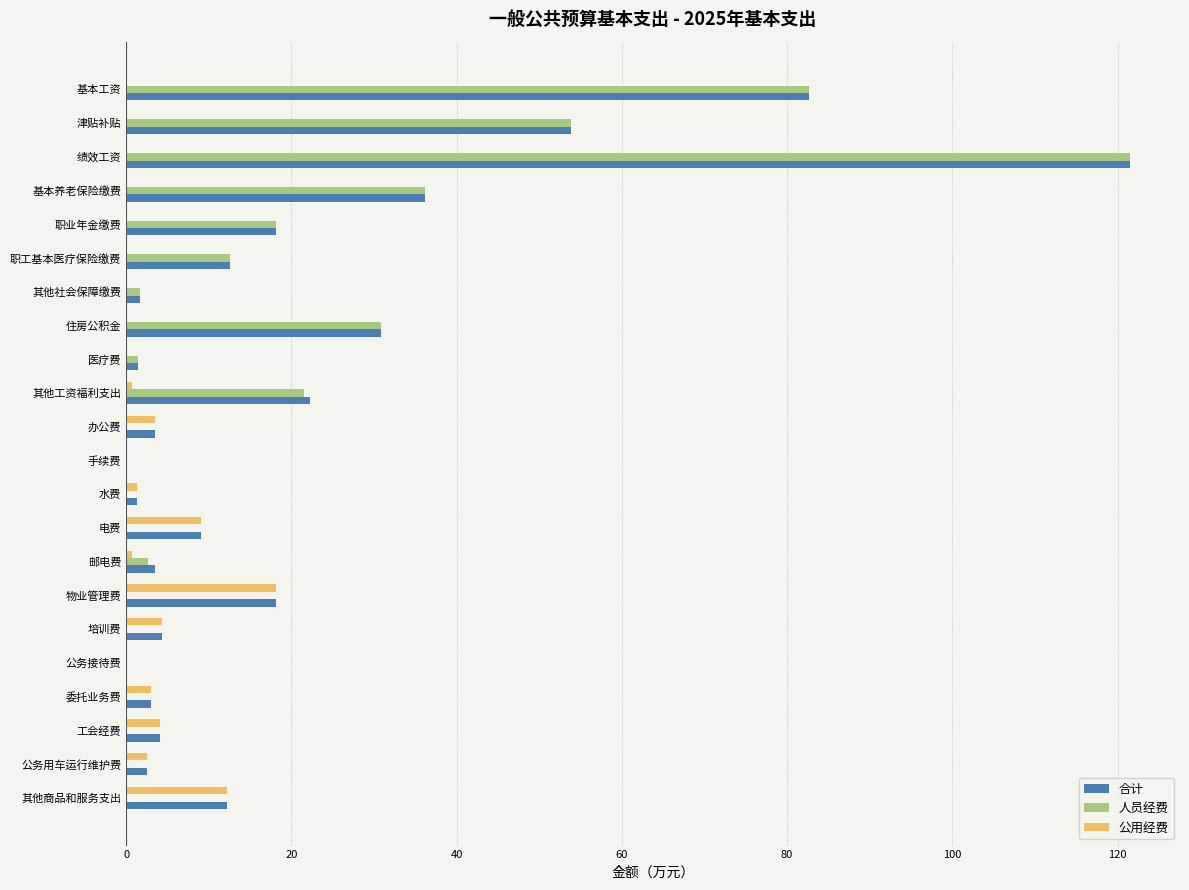

True or false: 合计 has a value of 3.5 at 办公费.

True